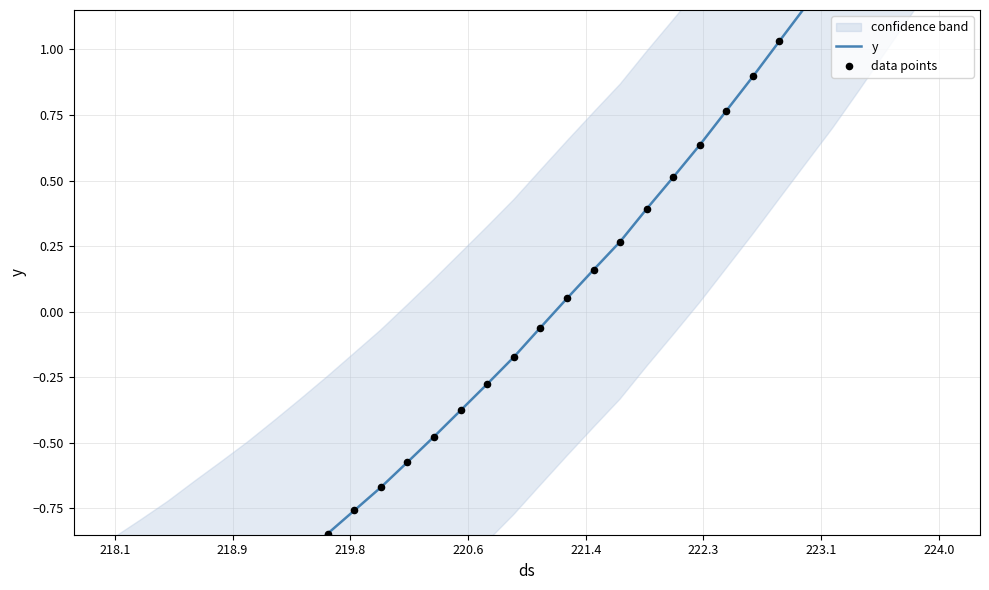

Which series has the largest total across all categories?

y